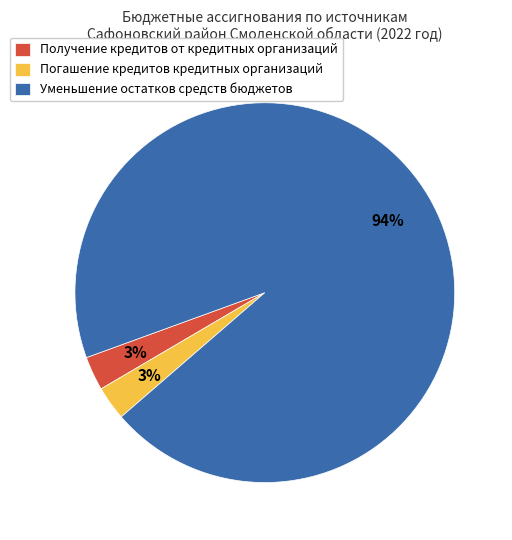

True or false: Уменьшение остатков средств бюджетов accounts for 94% of the total.

True